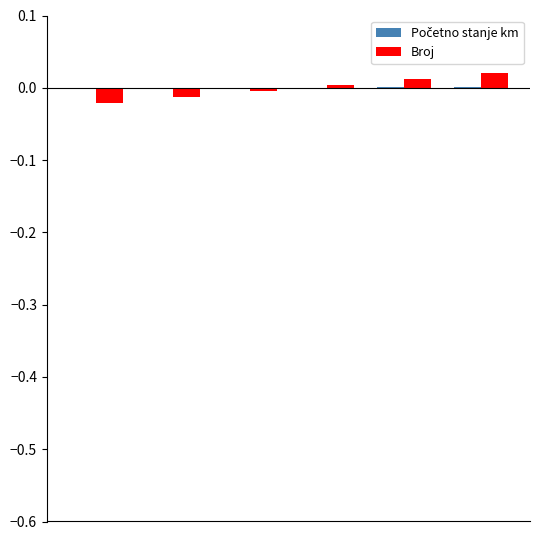

How many groups of bars are there?

6